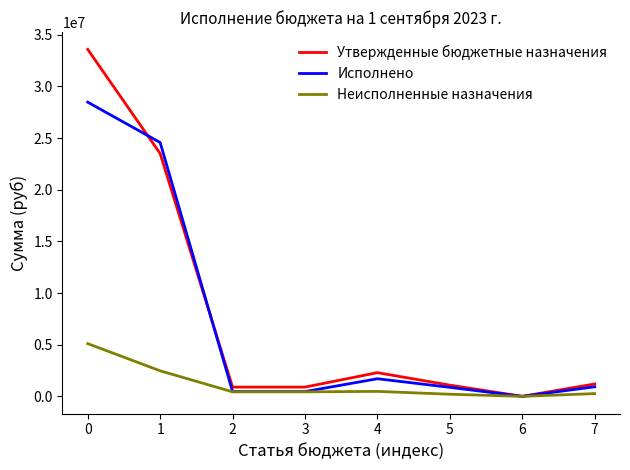

What is the spread (max minus min) of values at 5?

877507.5